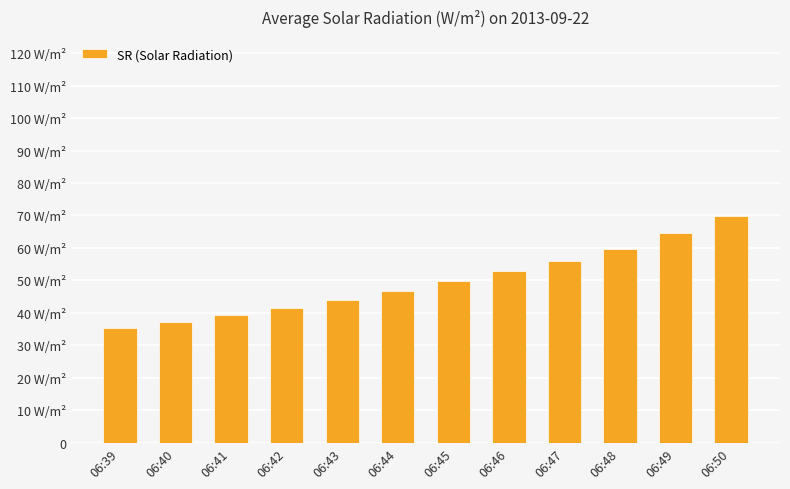

What is the average value?

49.8